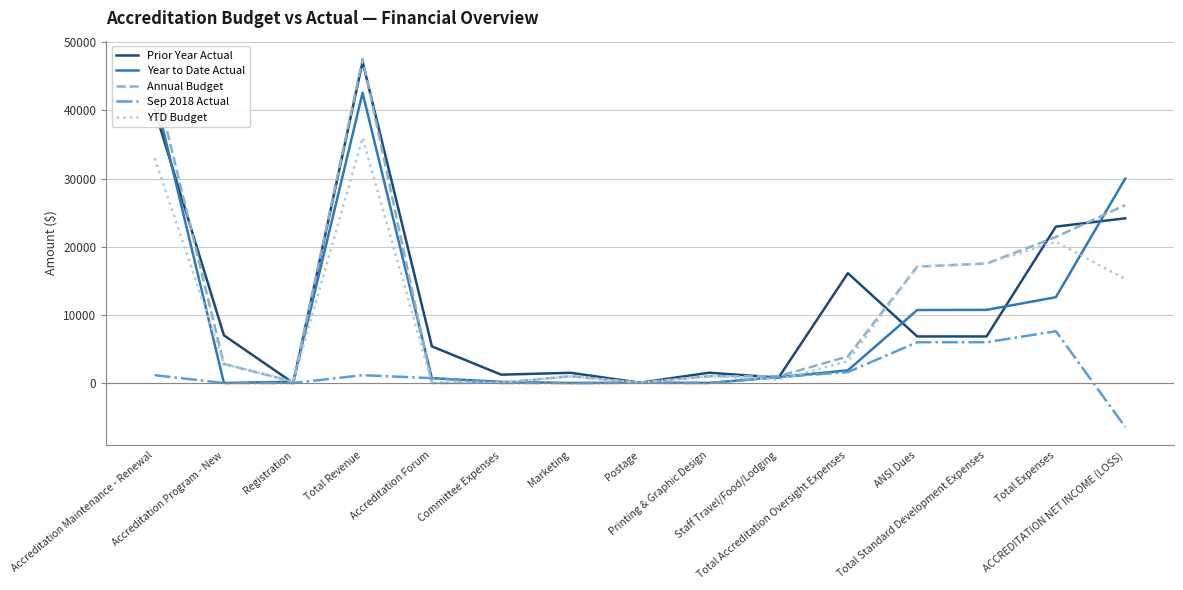

What is the maximum value shown in the chart?

47550